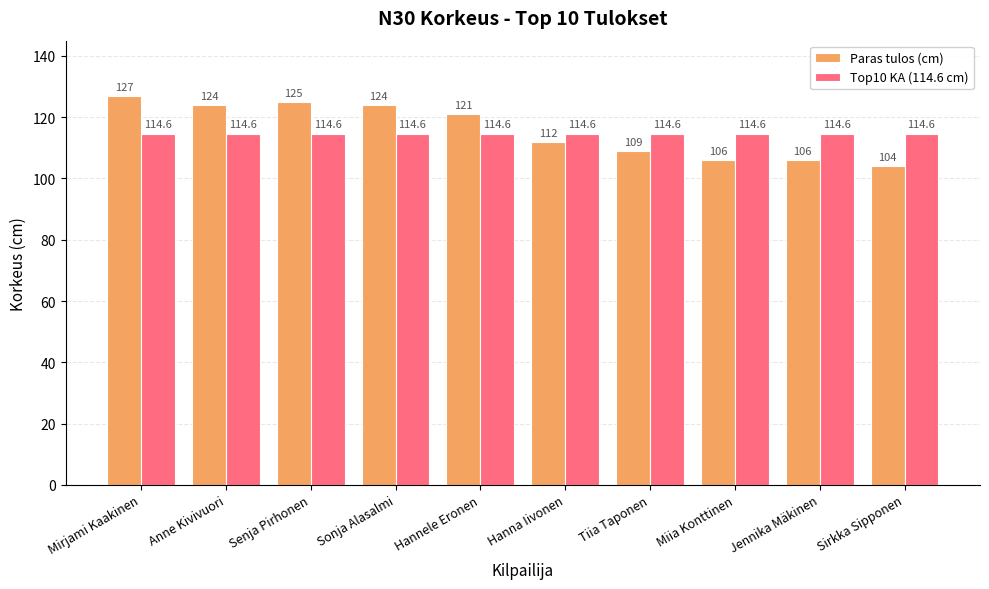

What is the smallest value displayed?

104.0